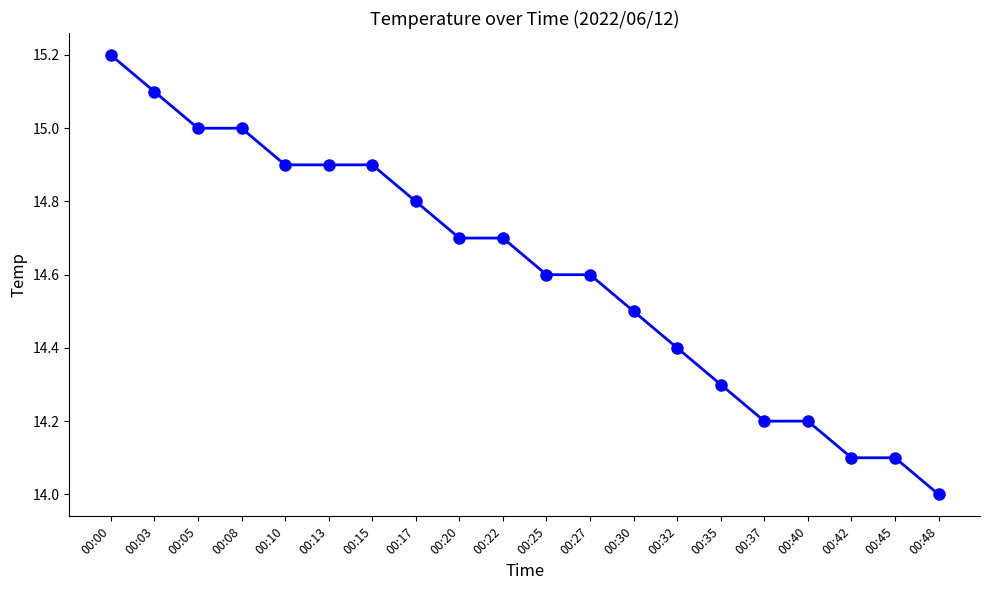

Count the number of values greater than 14.

19